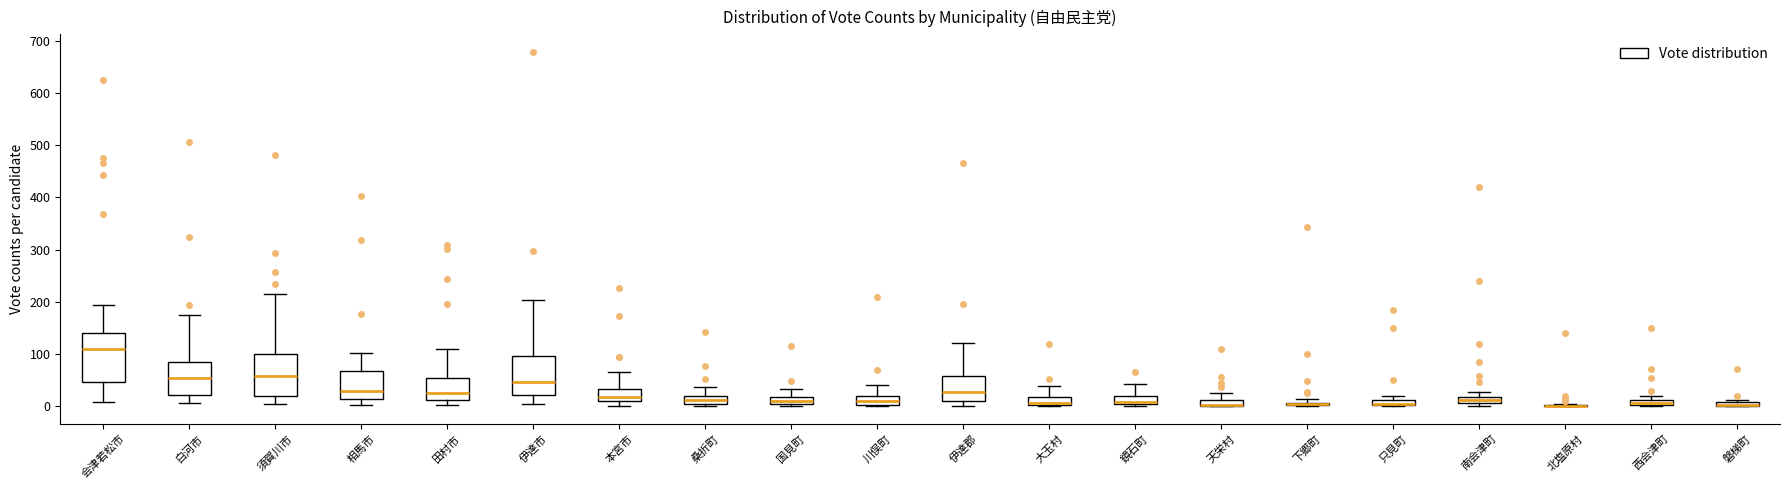

Where does the median line of the box for 川俣町 sit on the y-axis? The values are not printed on the chart, so give them approximately, as read against the axis.

10